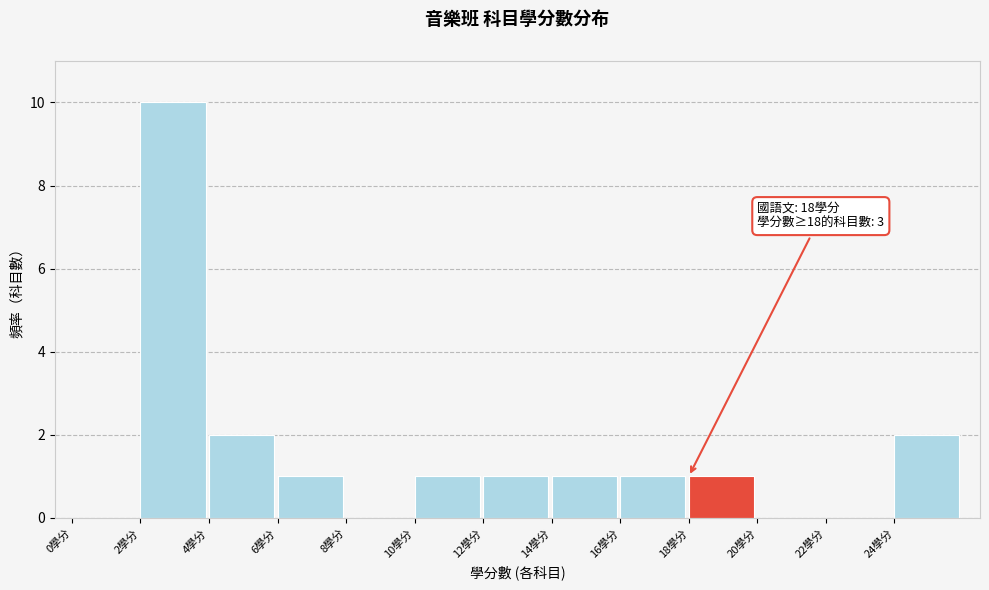

Over which range of the x-axis is the bar tallest?

2 to 4